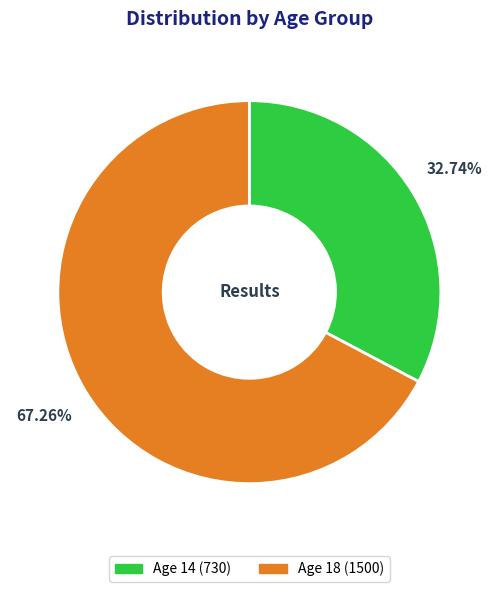

Is there any slice that represents more than half of the pie?

Yes